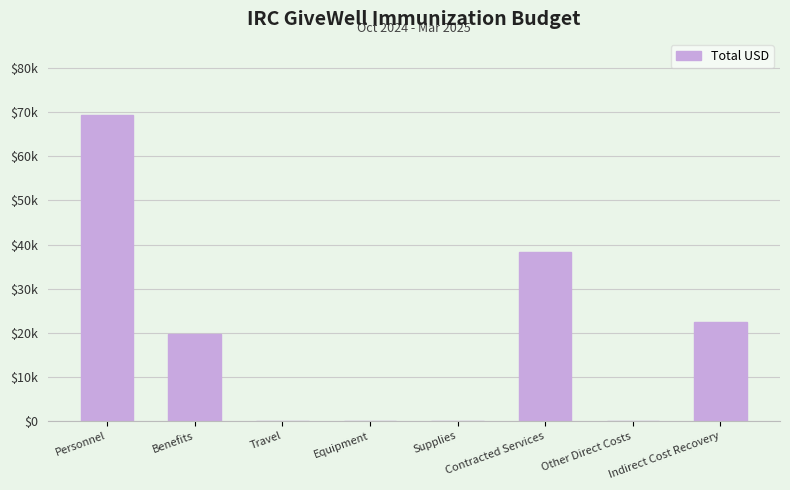

What position from the left is Benefits?

2